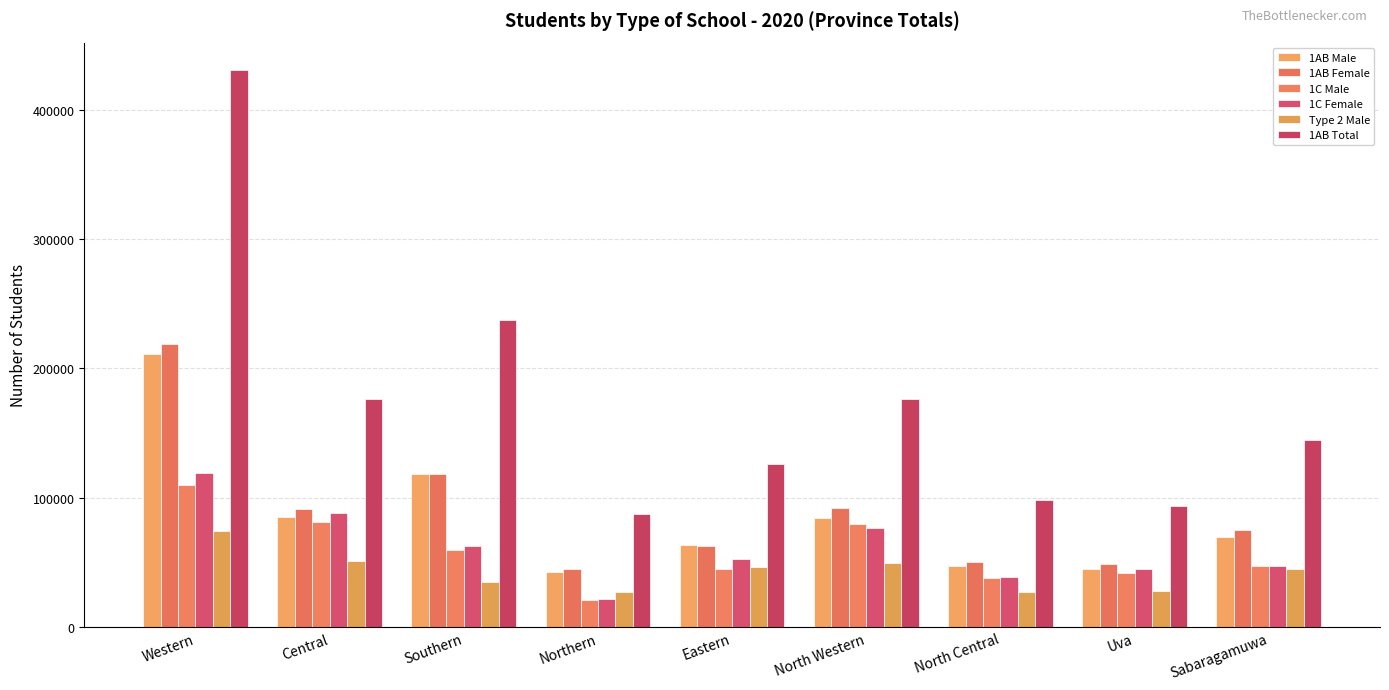

What is the spread (max minus min) of values at Western?

355928